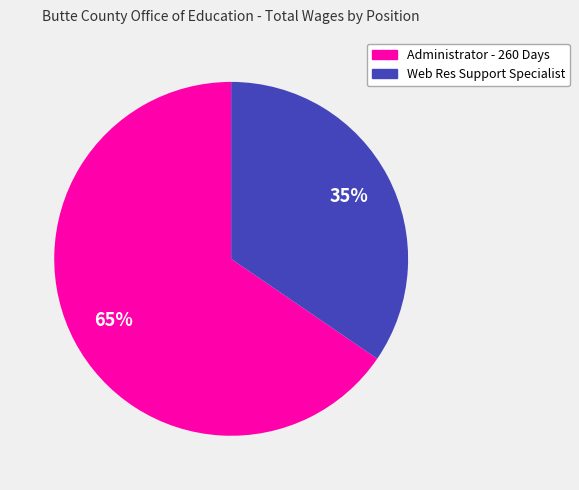

Is Administrator - 260 Days the majority of the pie?

Yes